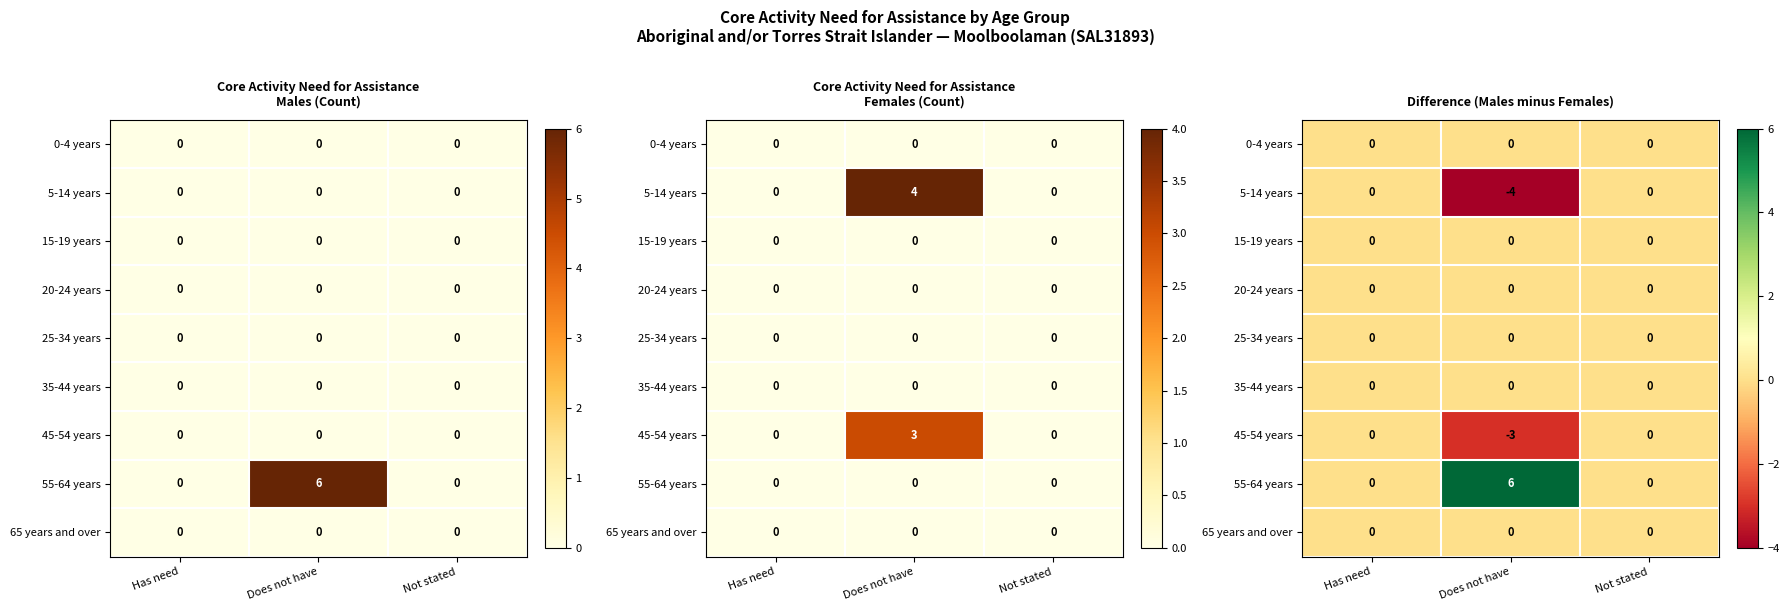

Between Not stated and Has need, which is larger?

Not stated